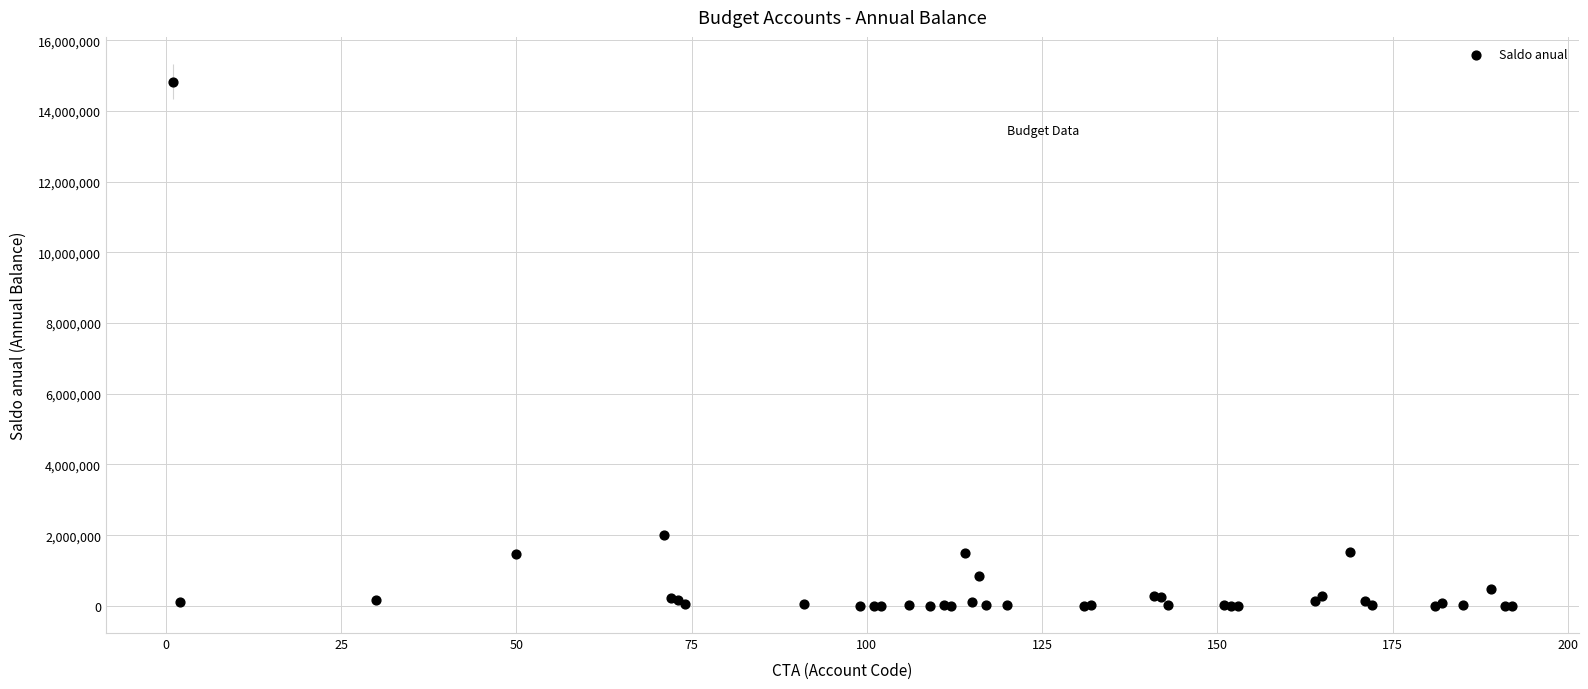

What Y value in the scatter plot is closest to 7413569?

2019150.5